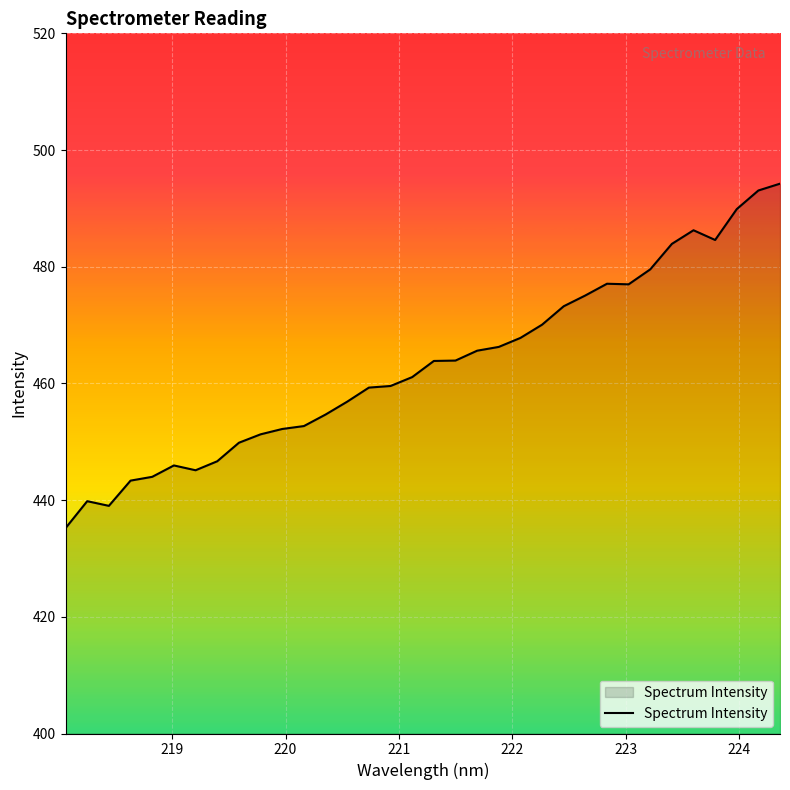

What is the sum of all values?

15747.9